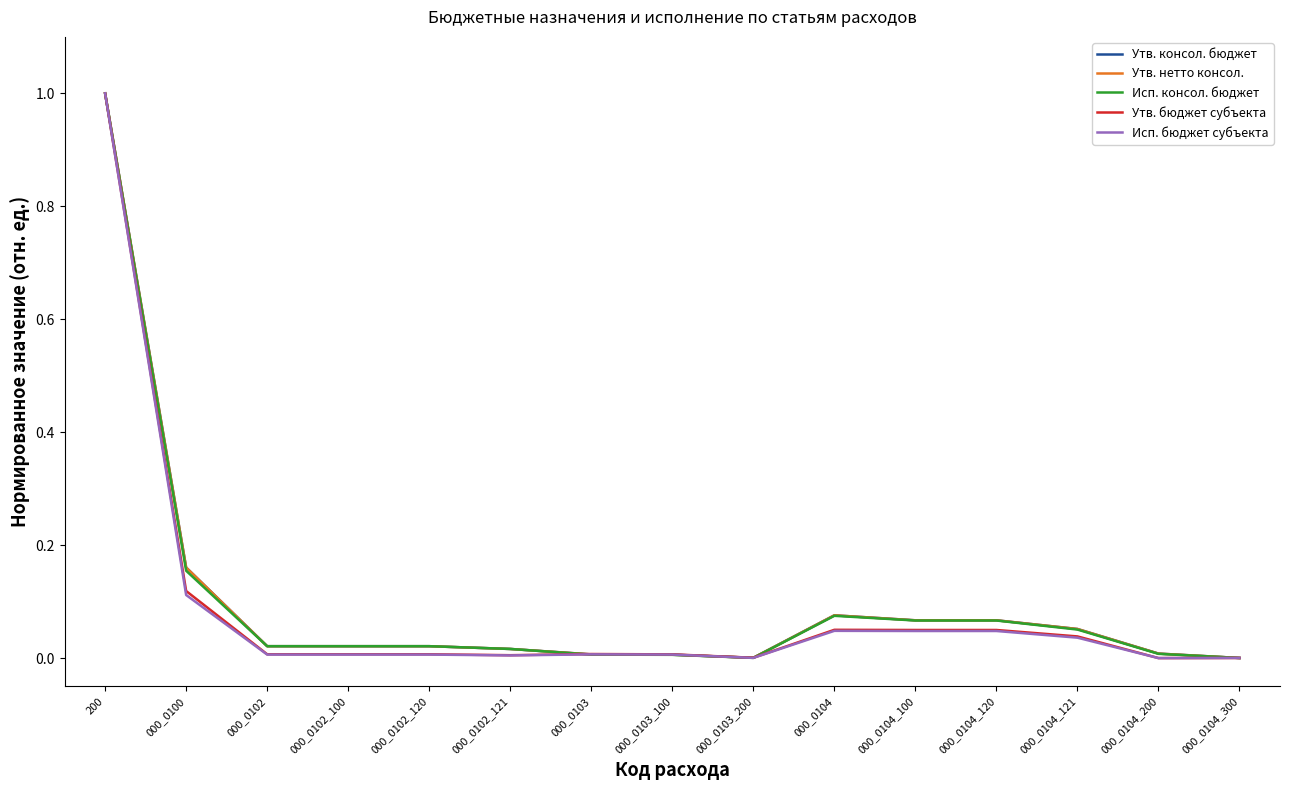

Does the chart display data point markers on the line(s)?

No